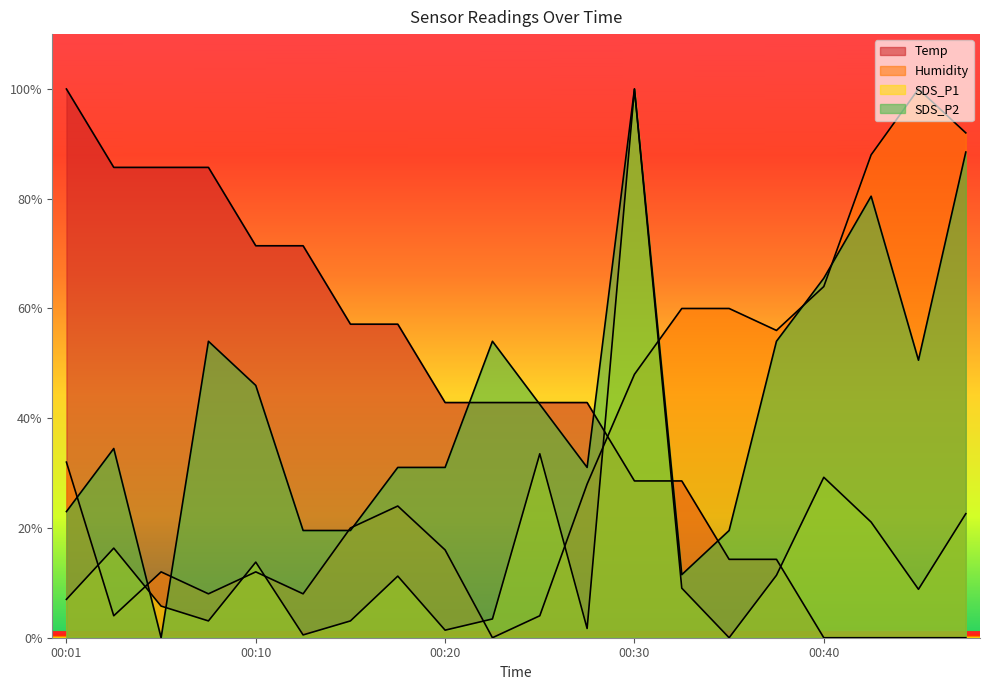

Reading right to left, extract all data points from this chart.

Temp: 0.0	0.0	0.0	0.0	14.3	14.3	28.6	28.6	42.9	42.9	42.9	42.9	57.1	57.1	71.4	71.4	85.7	85.7	85.7	100.0
Humidity: 92.0	100.0	88.0	64.0	56.0	60.0	60.0	48.0	28.0	4.0	0.0	16.0	24.0	20.0	8.0	12.0	8.0	12.0	4.0	32.0
SDS_P1: 22.6	8.8	21.1	29.2	11.4	0.0	9.0	100.0	1.7	33.5	3.4	1.4	11.2	3.1	0.5	13.8	3.1	5.8	16.3	7.0
SDS_P2: 88.5	50.6	80.5	65.5	54.0	19.5	11.5	100.0	31.0	42.5	54.0	31.0	31.0	19.5	19.5	46.0	54.0	0.0	34.5	23.0